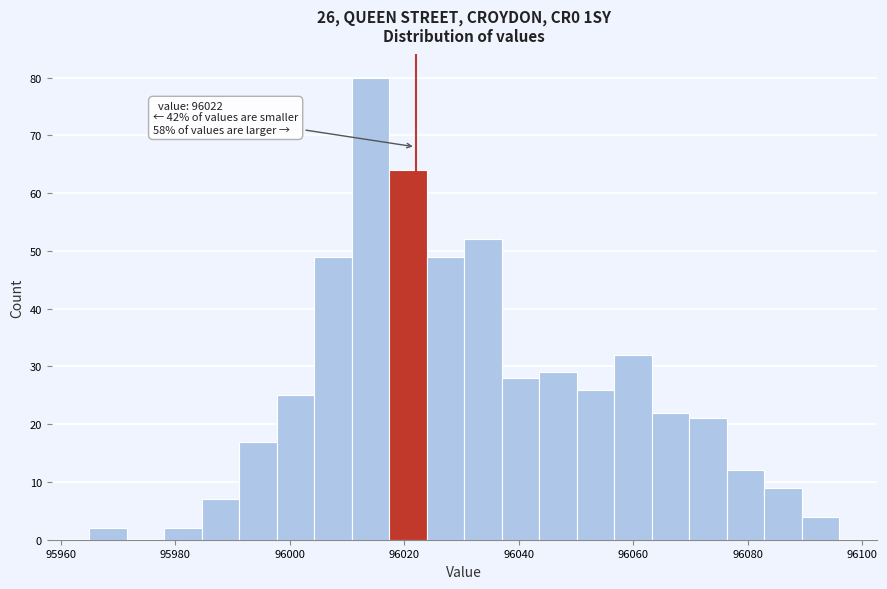

Around what value on the x-axis is the tallest bar? Give the approximate position of its centre, as read against the axis.

96014